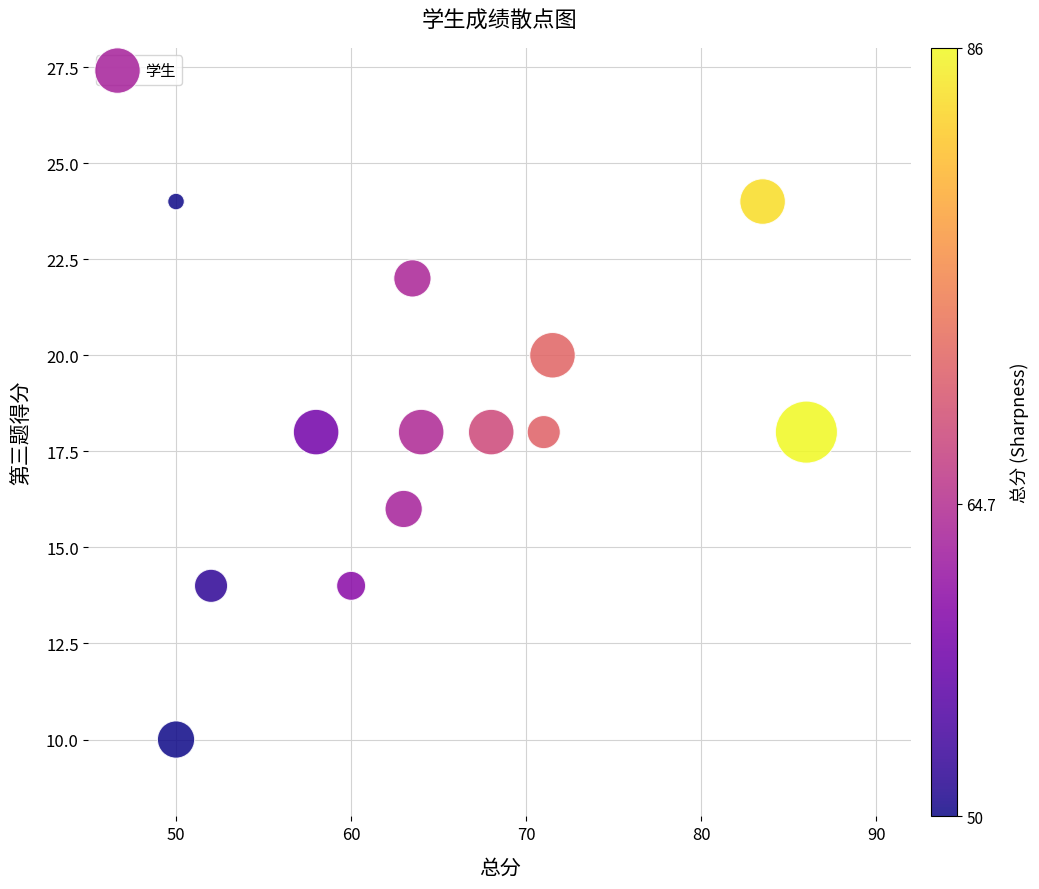

What is the range of Y values (max minus min)?

14